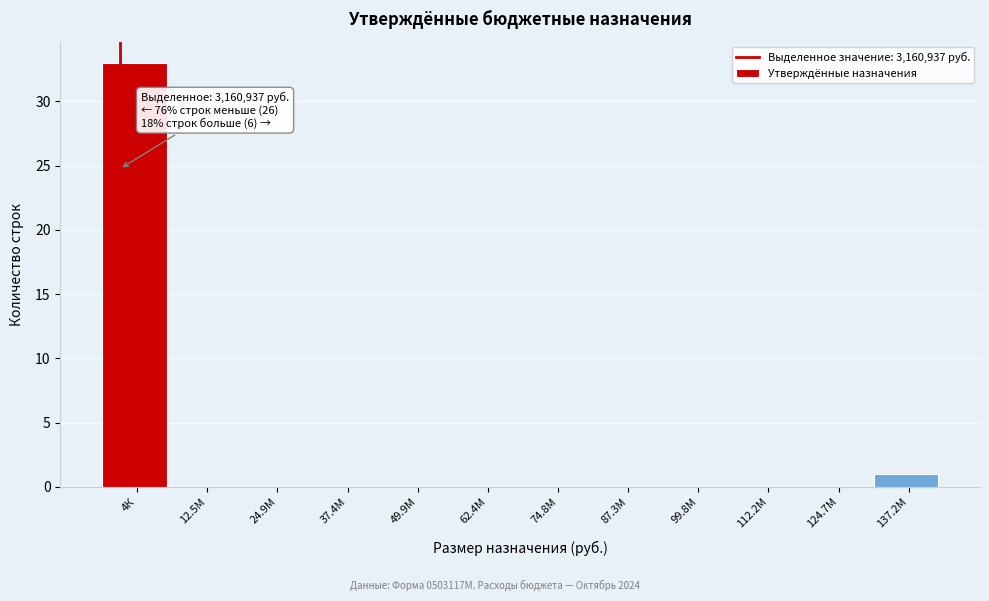

Reading right to left, extract all data points from this chart.

137.2М=1	124.7М=0	112.2М=0	99.8М=0	87.3М=0	74.8М=0	62.4М=0	49.9М=0	37.4М=0	24.9М=0	12.5М=0	4К=33